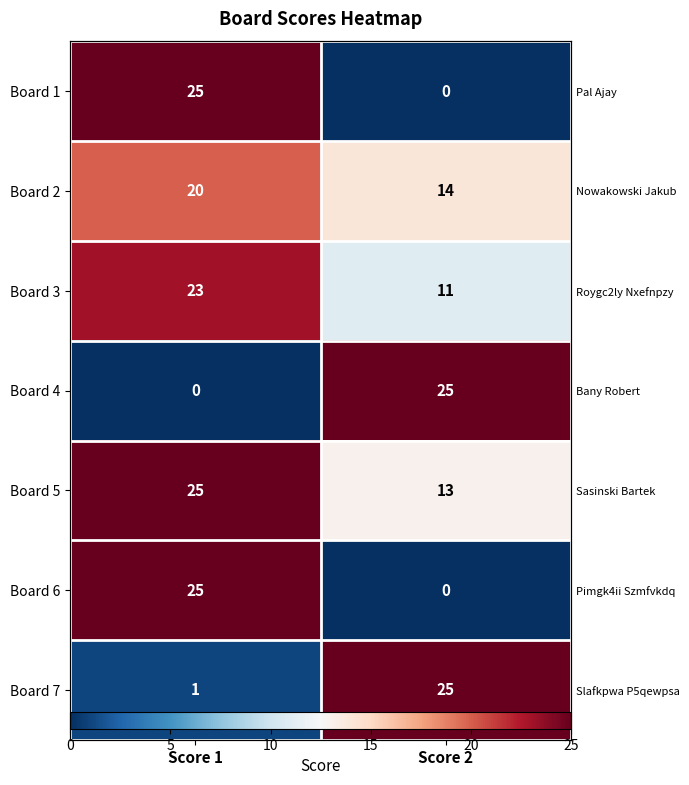

List the labels in order of Board 7 value, largest first.

Score 2, Score 1